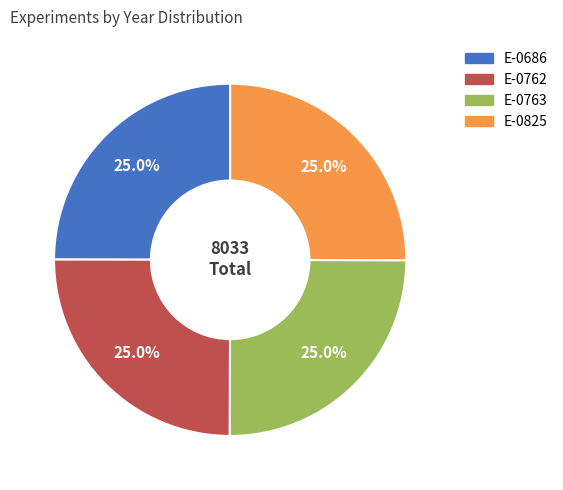

Is there a majority slice in this chart?

No